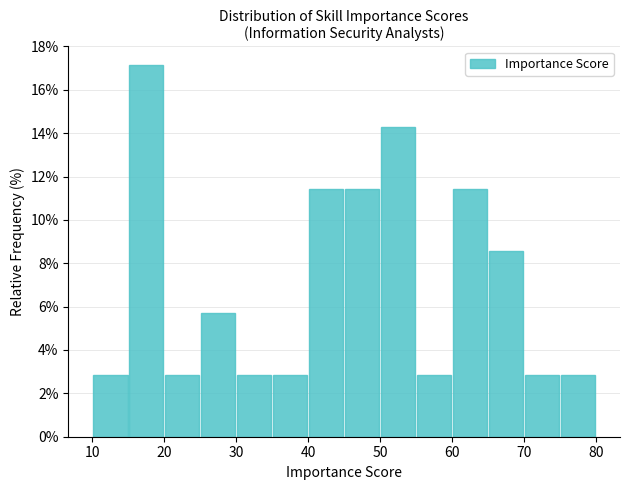

Reading left to right, transcribe this chart: for each bar, give the range it covers on the x-axis and its height. The values are not printed on the chart, so give them approximately, as read against the axis.

10 to 15: 2.8
15 to 20: 17.2
20 to 25: 2.8
25 to 30: 5.8
30 to 35: 2.8
35 to 40: 2.8
40 to 45: 11.4
45 to 50: 11.4
50 to 55: 14.2
55 to 60: 2.8
60 to 65: 11.4
65 to 70: 8.6
70 to 75: 2.8
75 to 80: 2.8